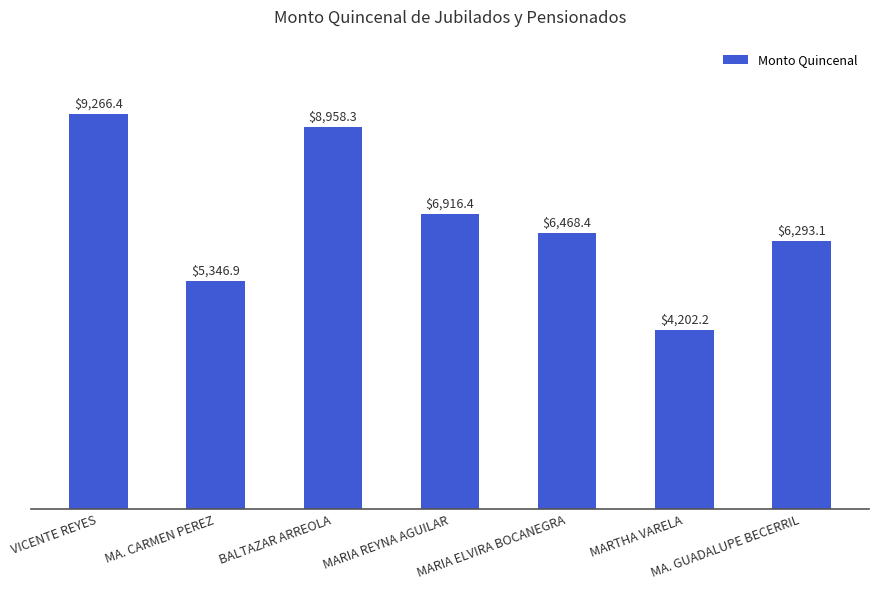

What is the average value?

6778.8